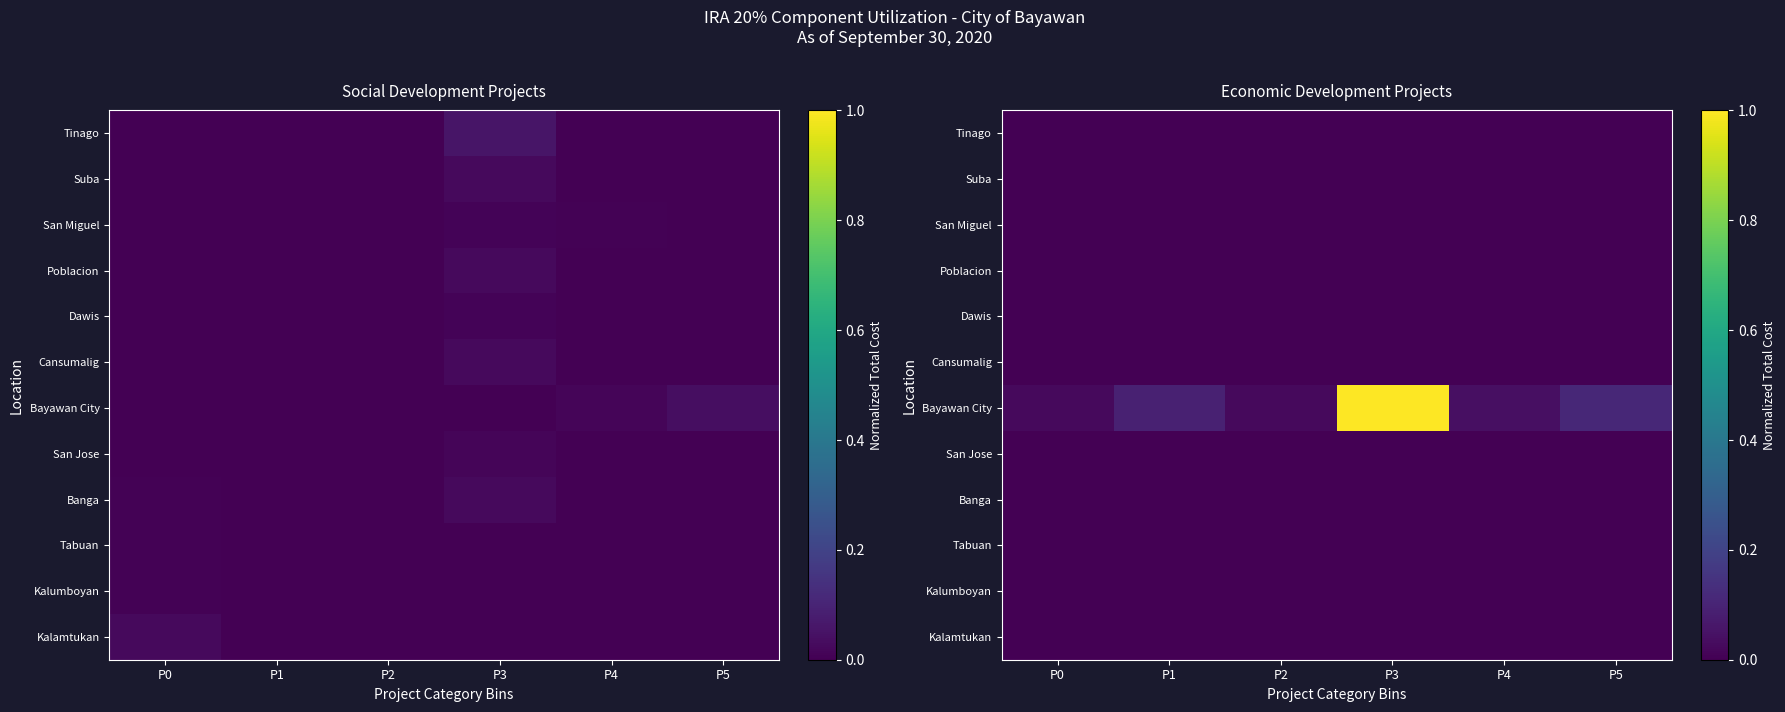

Rank the series by their maximum value, from lowest to highest.

Kalamtukan, Kalumboyan, Tabuan, Banga, San Jose, Cansumalig, Dawis, Poblacion, San Miguel, Suba, Tinago, Bayawan City